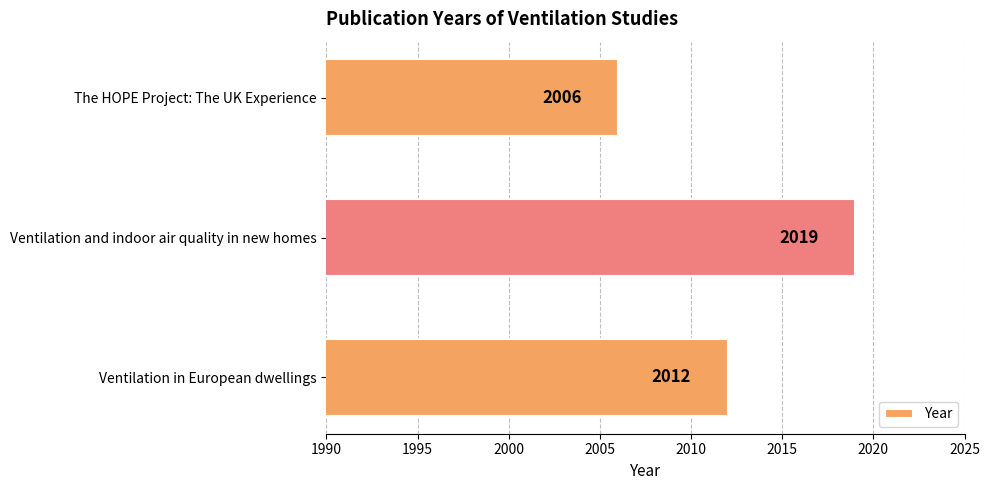

Is it true that the value at The HOPE Project: The UK Experience is 2006?

True